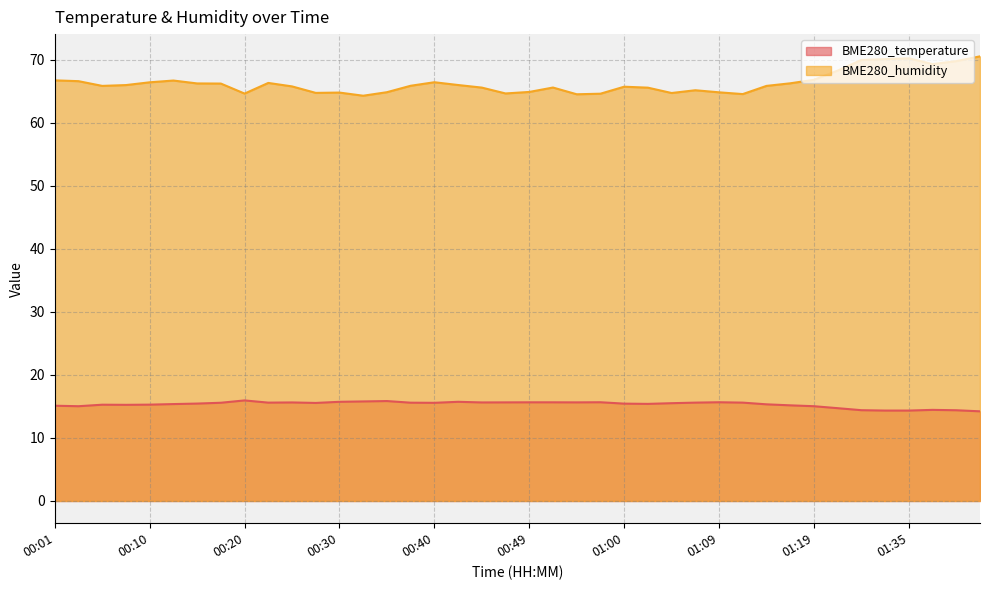

At which category does the chart reach its peak across all series?

01:42